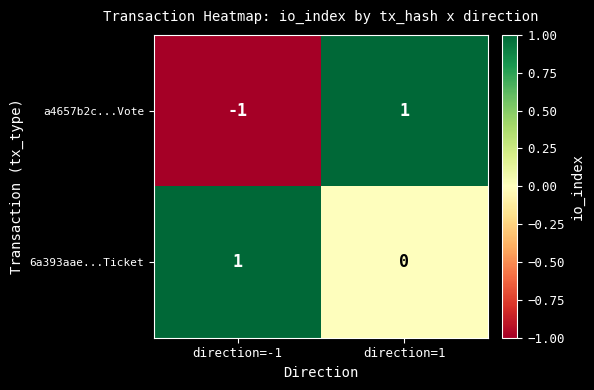

At direction=1, list the series in order from largest to smallest.

a4657b2c...Vote, 6a393aae...Ticket